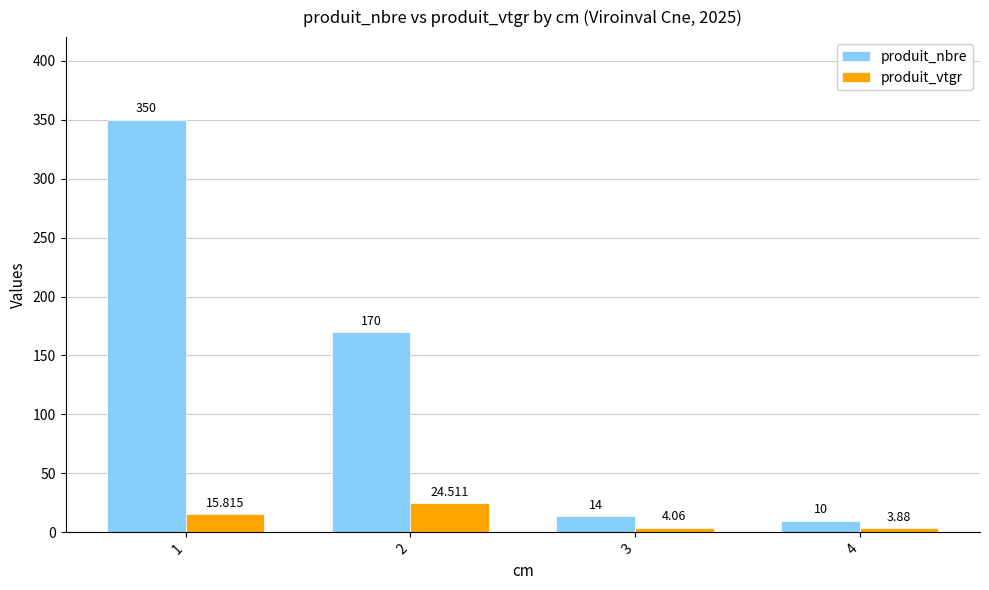

Rank the series by their maximum value, from lowest to highest.

produit_vtgr, produit_nbre